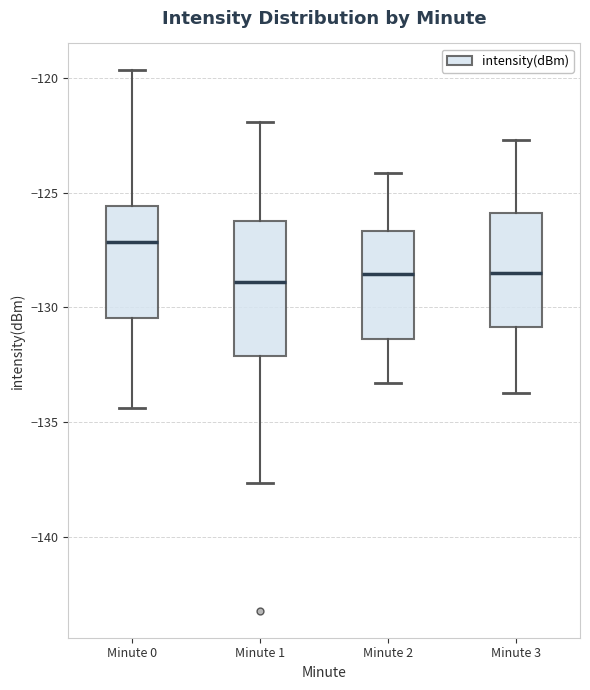

Where does the upper whisker of the box for Minute 2 end on the y-axis? The values are not printed on the chart, so give them approximately, as read against the axis.

-124.0